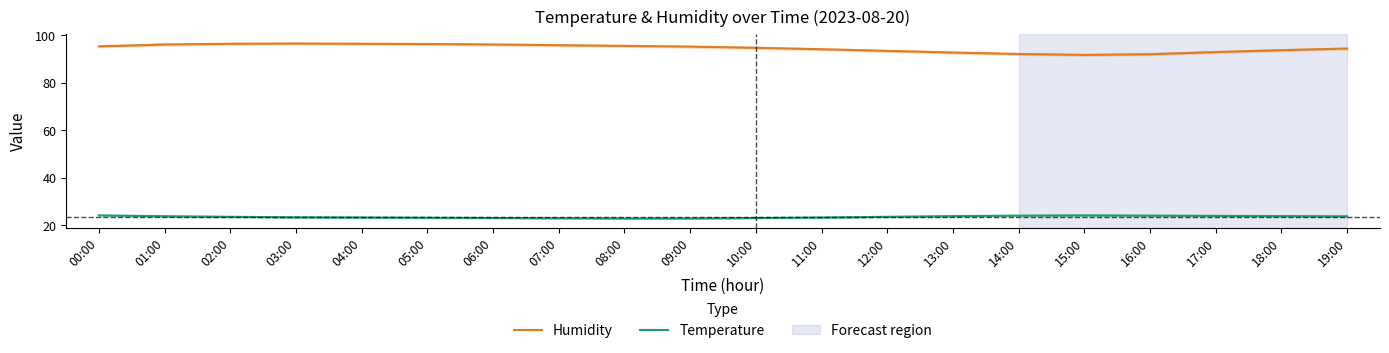

What is the maximum value shown in the chart?

96.6